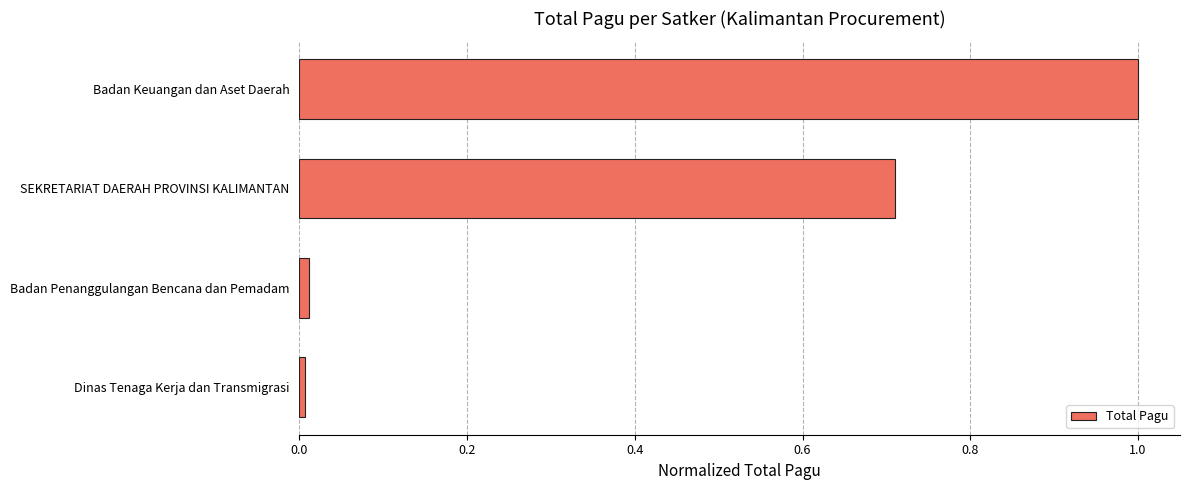

What is the sum of all values?

1.7